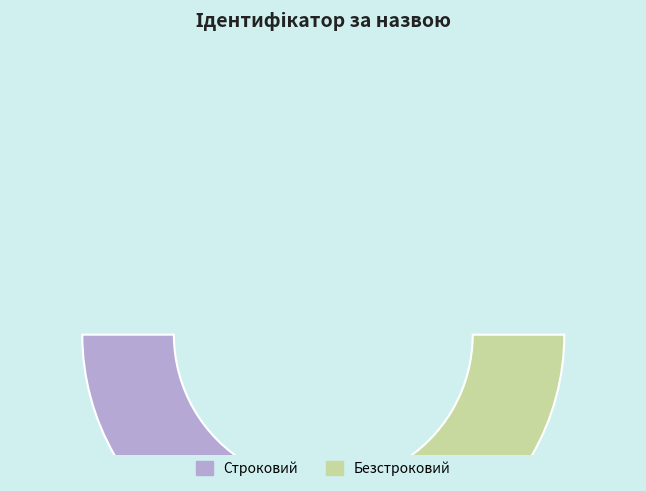

What percentage is the Строковий slice, to the nearest percent?

33%